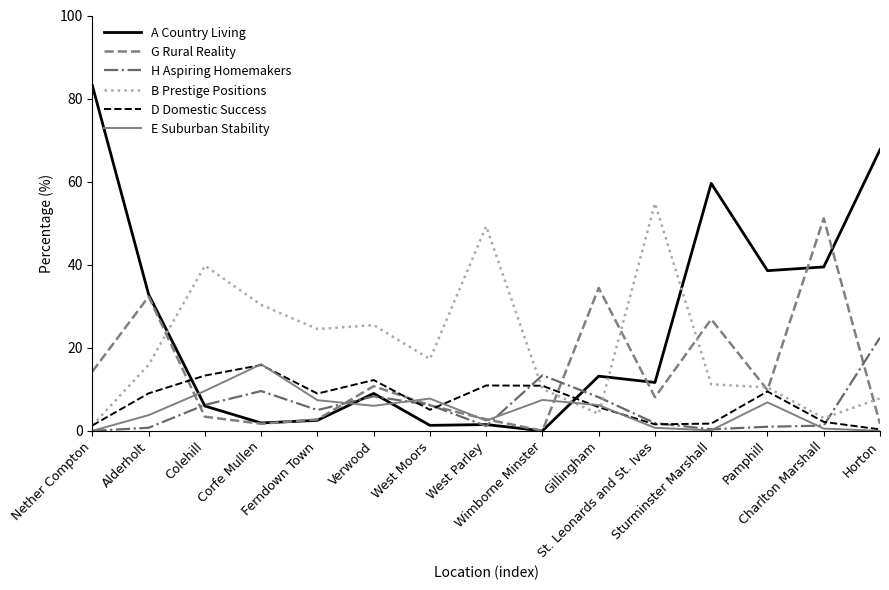

True or false: B Prestige Positions has a value of 14.3 at Ferndown Town.

False